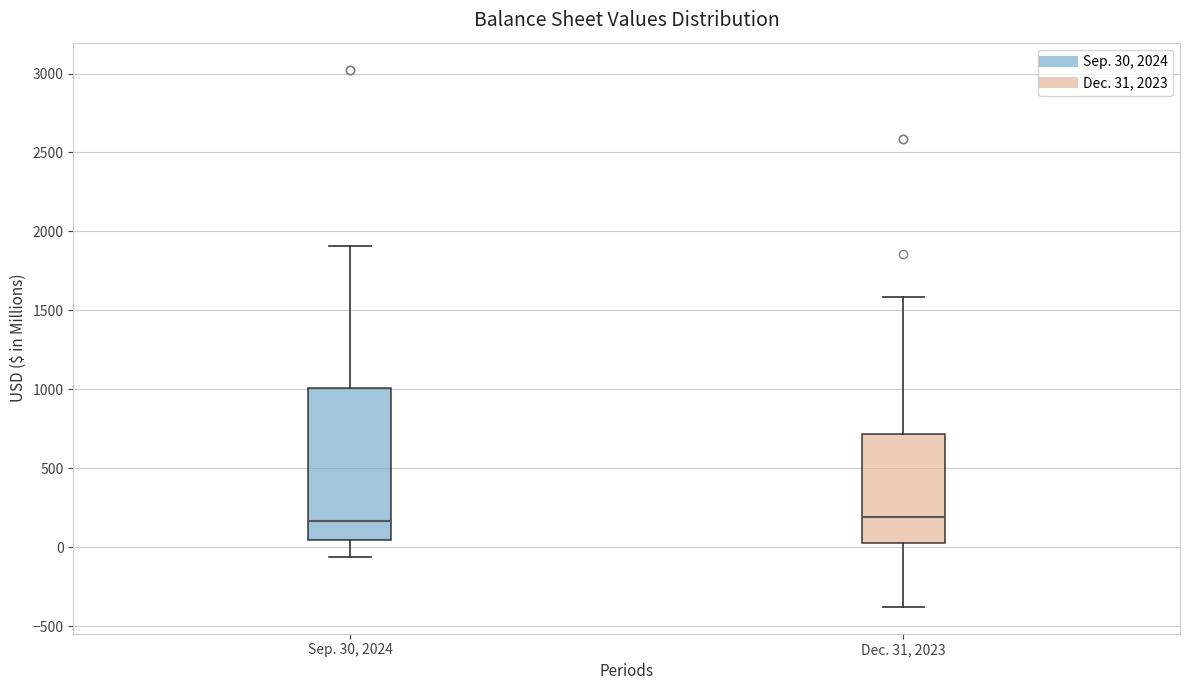

Which box is the tallest, from its lower edge to its upper edge?

Sep. 30, 2024